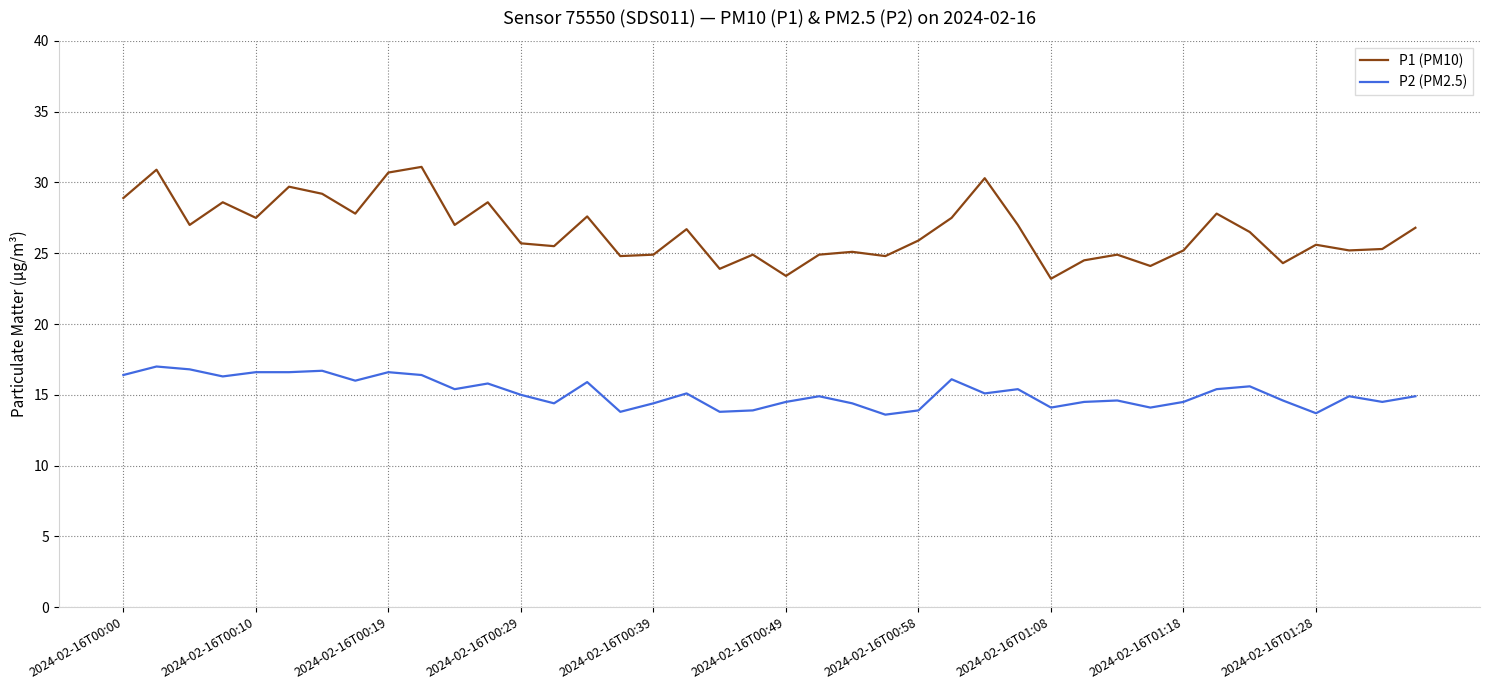

True or false: P1 (PM10) and P2 (PM2.5) cross at least once.

False